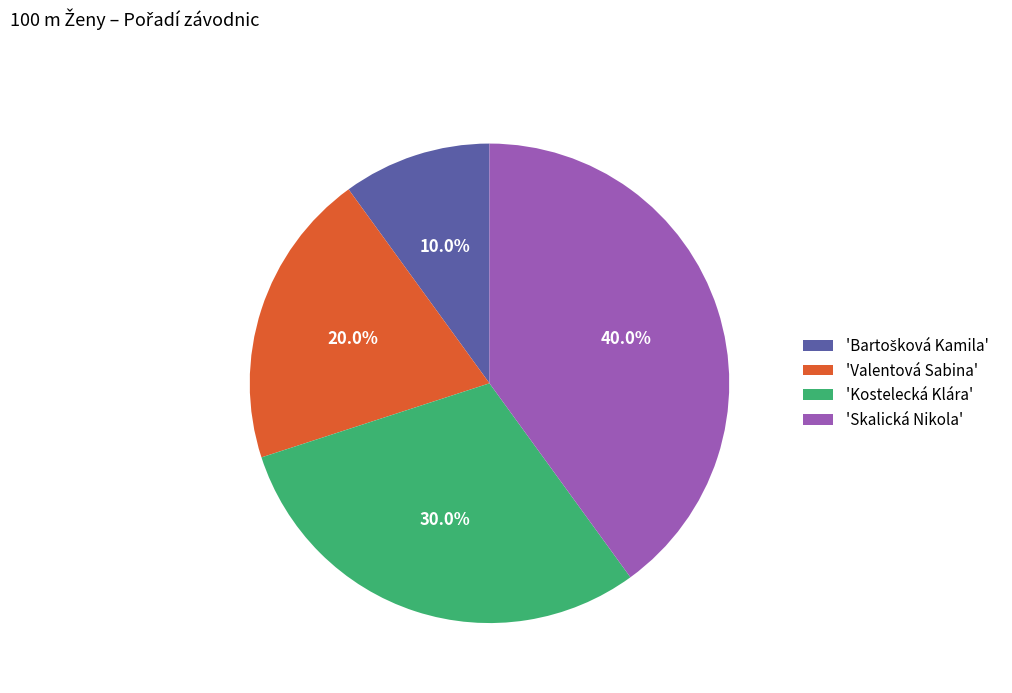

Which slice is the largest?

'Skalická Nikola'